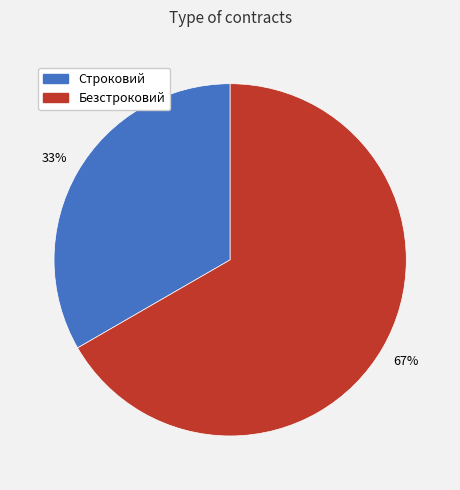

Count the number of slices in the pie.

2